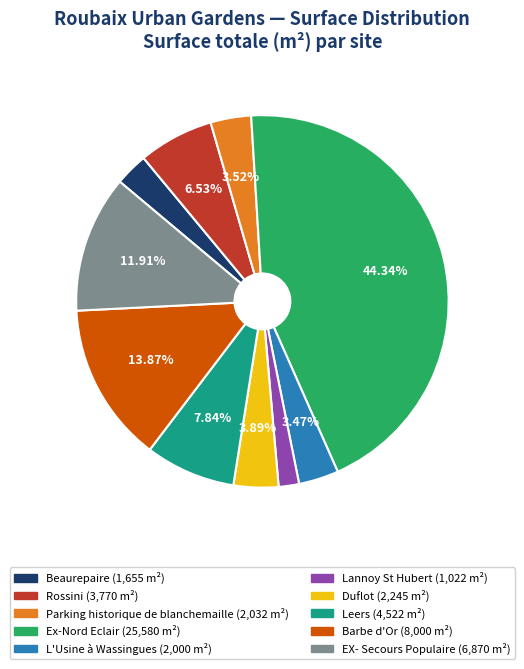

To the nearest percent, what percentage of the pie is Leers?

8%